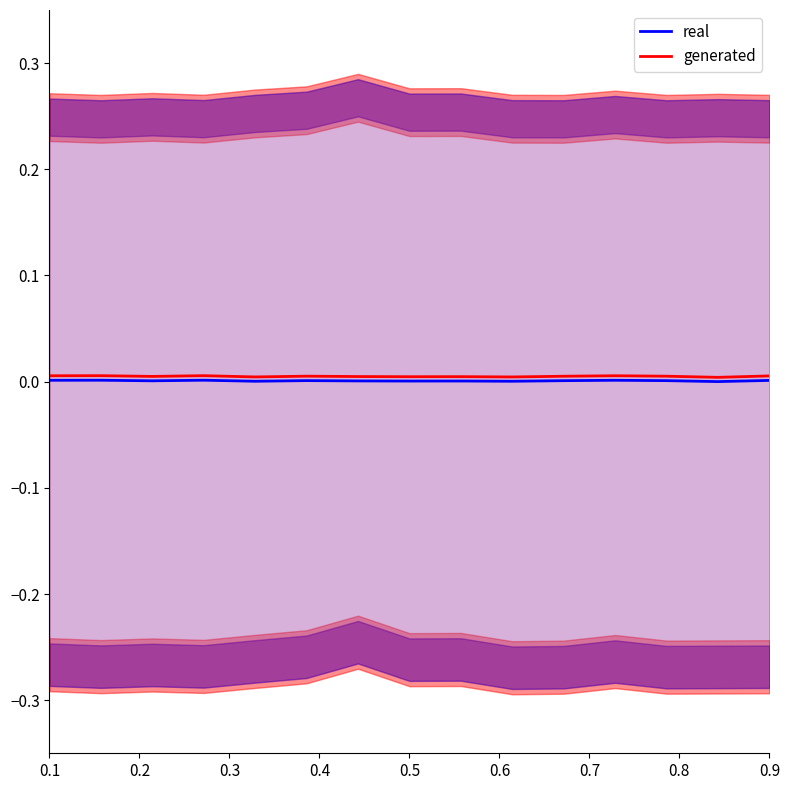

How many lines are shown in the chart?

2